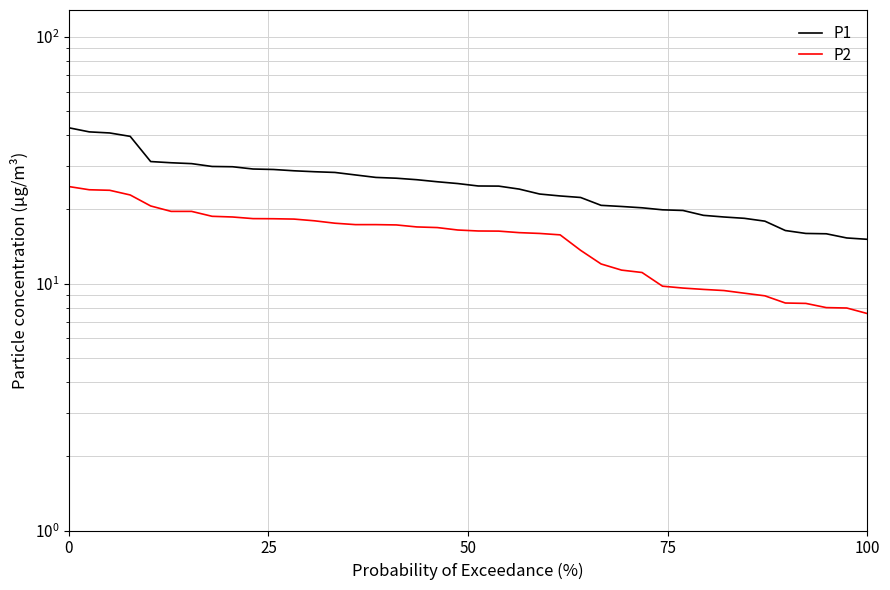

How many categories are shown in the chart?

40